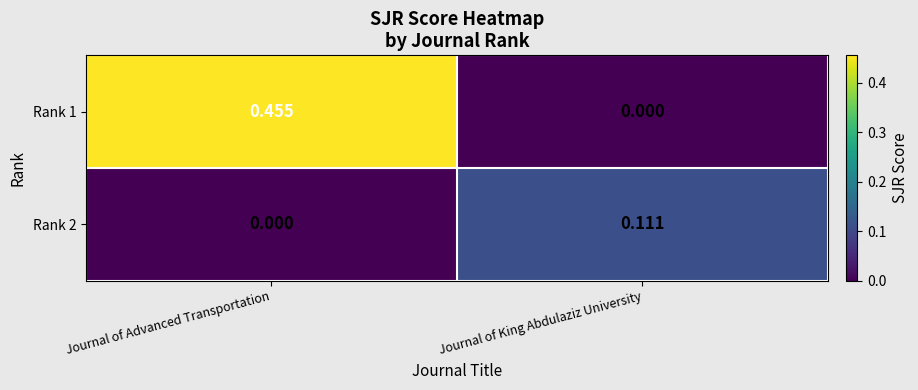

How many values in the Rank 1 series exceed 0?

1